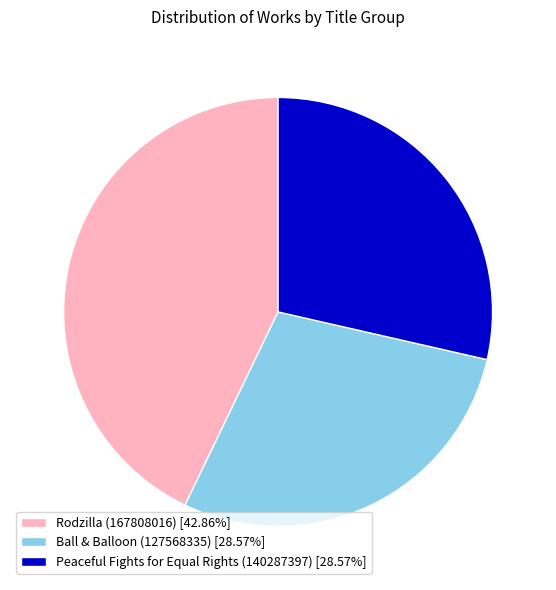

Combined, do Peaceful Fights for Equal Rights (140287397) [28.57%] and Rodzilla (167808016) [42.86%] account for over 50%?

Yes